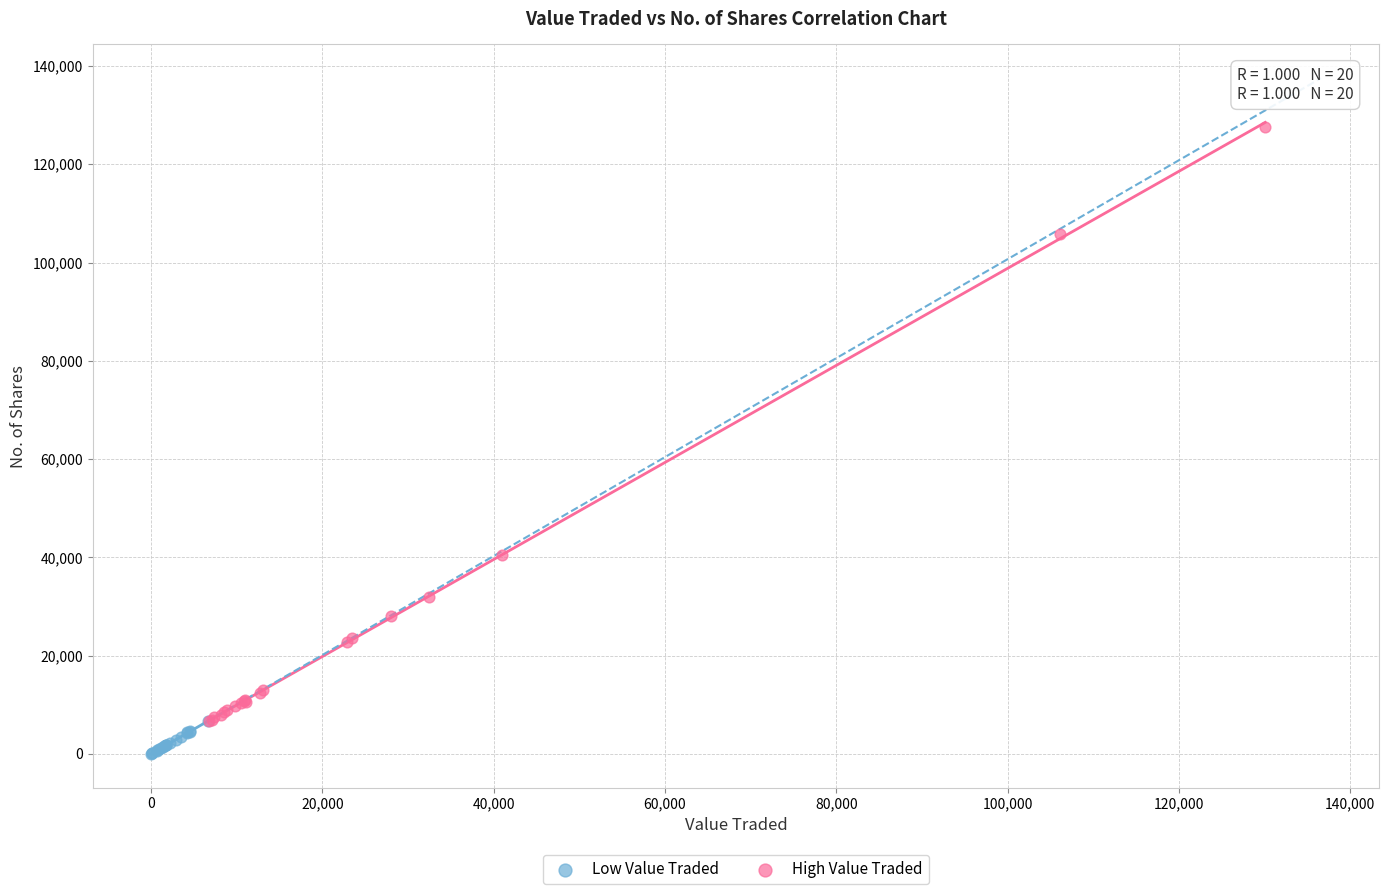

What are all the series names shown in the legend?

Low Value Traded, High Value Traded